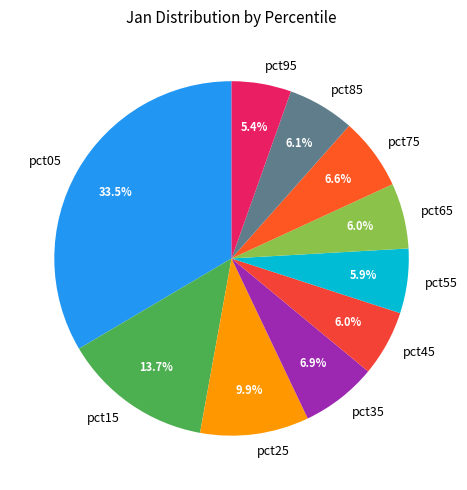

To the nearest percent, what is the difference between the largest and smallest slice percentages?

28%